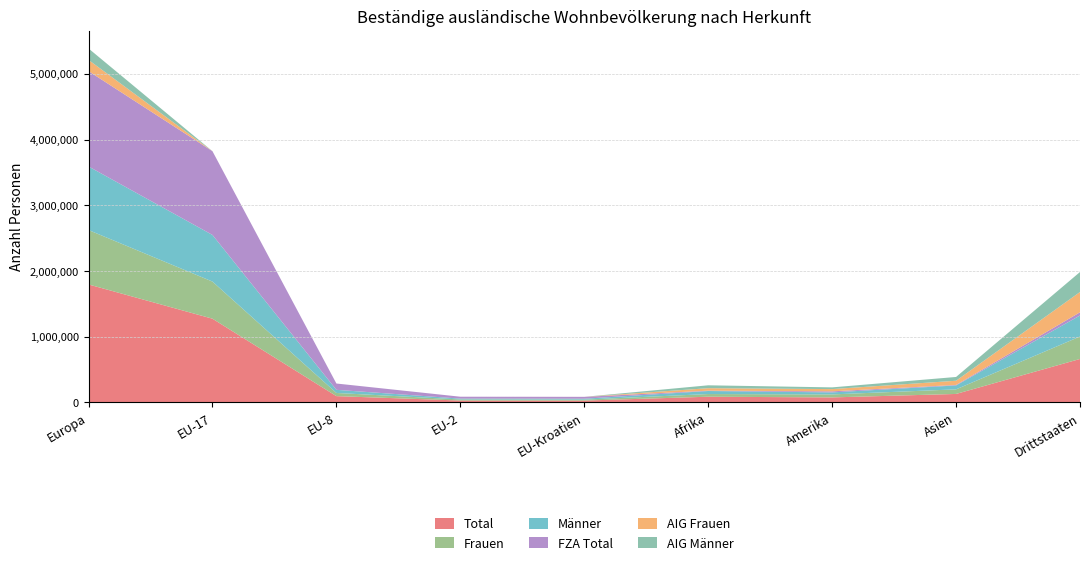

Reading left to right, transcribe all the data shown in this chart.

Total: Europa=1795152	EU-17=1274116	EU-8=95947	EU-2=29031	EU-Kroatien=28383	Afrika=86892	Amerika=76369	Asien=129169	Drittstaaten=661457
Frauen: Europa=828006	EU-17=564629	EU-8=48269	EU-2=16120	EU-Kroatien=14221	Afrika=40812	Amerika=45610	Asien=69764	Drittstaaten=341485
Männer: Europa=967146	EU-17=709487	EU-8=47678	EU-2=12911	EU-Kroatien=14162	Afrika=46080	Amerika=30759	Asien=59405	Drittstaaten=319972
FZA Total: Europa=1450420	EU-17=1274007	EU-8=95938	EU-2=29014	EU-Kroatien=28132	Afrika=4957	Amerika=16008	Asien=7597	Drittstaaten=48697
AIG Frauen: Europa=170640	EU-17=49	EU-8=4	EU-2=8	EU-Kroatien=126	Afrika=37936	Amerika=34229	Asien=64034	Drittstaaten=308637
AIG Männer: Europa=174092	EU-17=60	EU-8=5	EU-2=9	EU-Kroatien=125	Afrika=43999	Amerika=26132	Asien=57538	Drittstaaten=304123